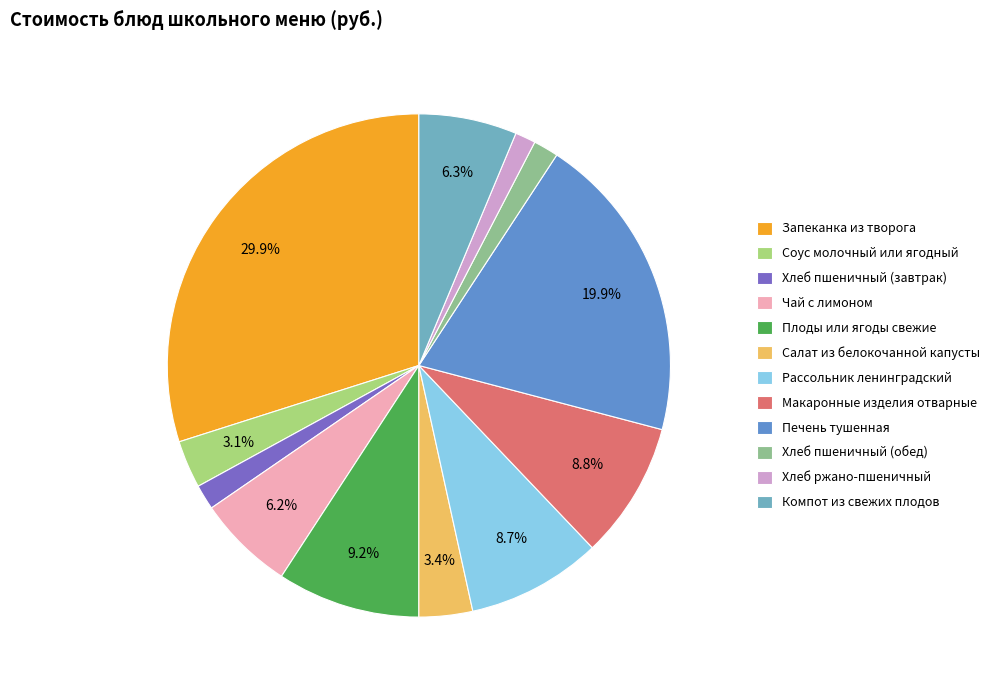

To the nearest percent, what portion does Хлеб ржано-пшеничный represent?

1%